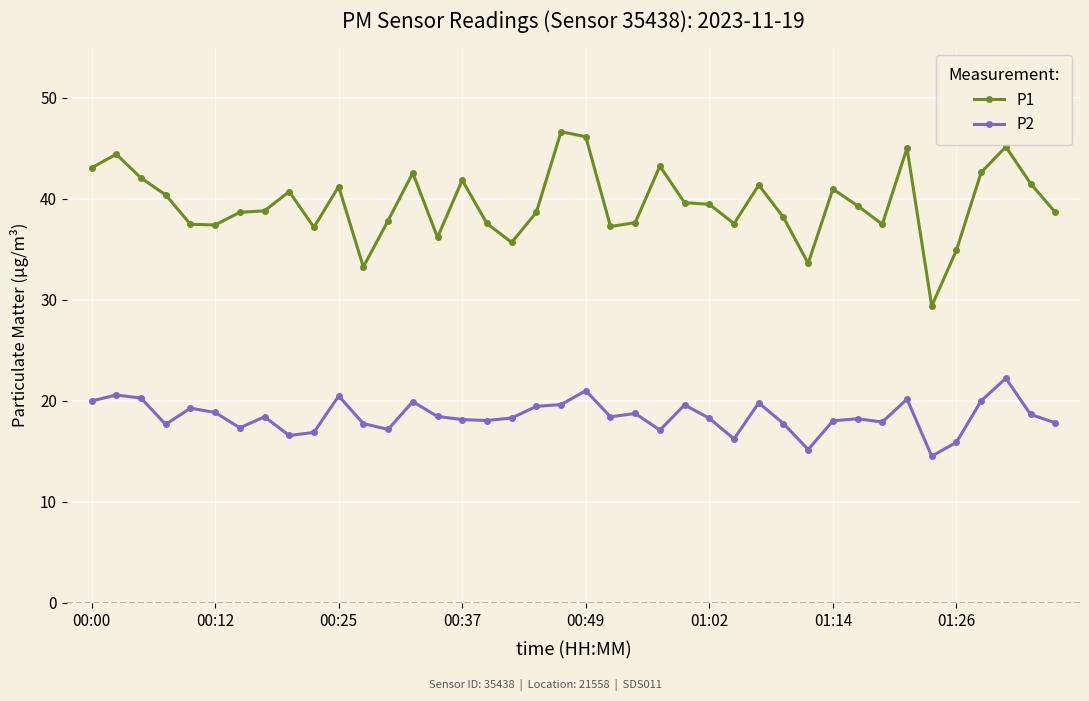

What is the lowest value of the P2 series?

14.5